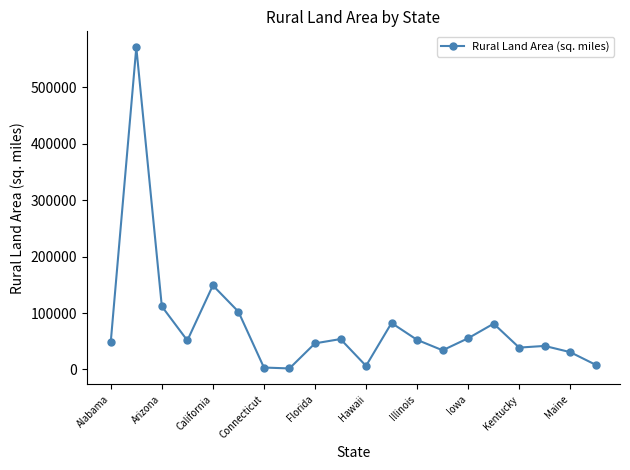

How many values are below 51279?

10